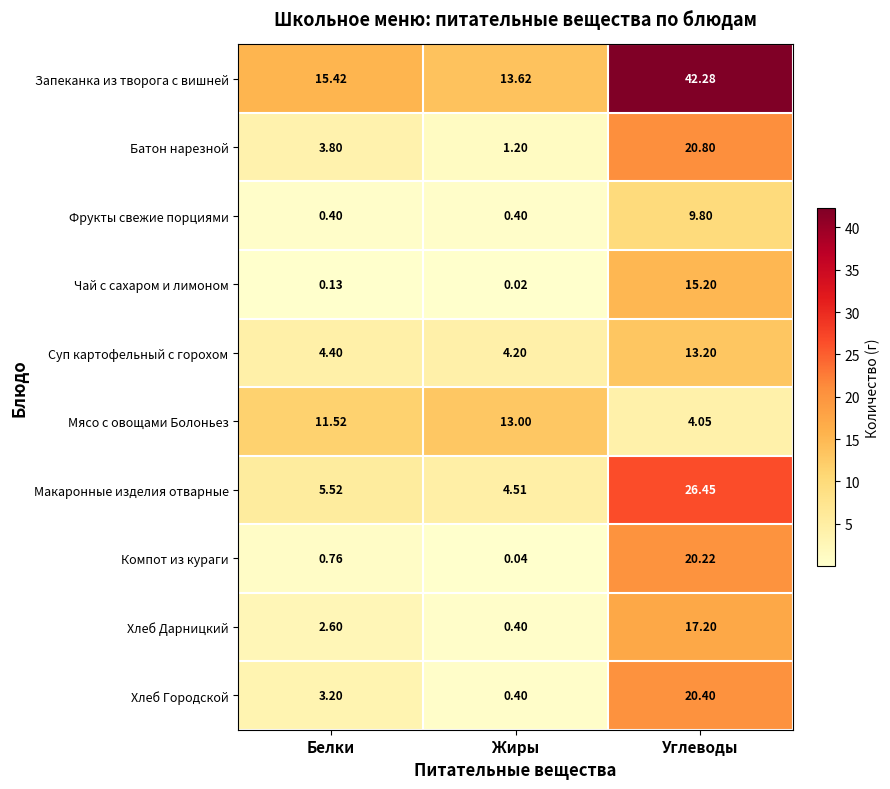

At which label is Запеканка из творога с вишней closest to 27?

Белки